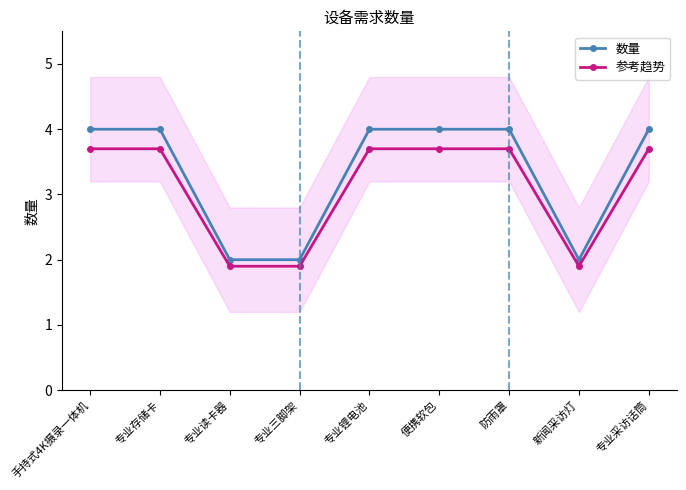

Between 专业三脚架 and 专业采访话筒, which series saw the biggest shift?

数量